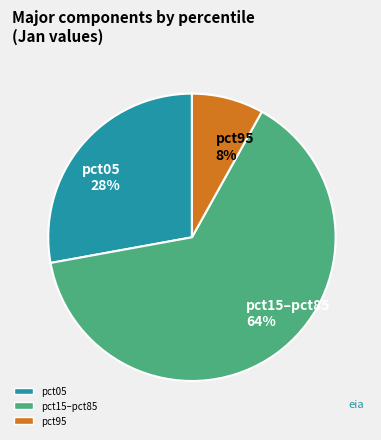

Count the number of slices in the pie.

3